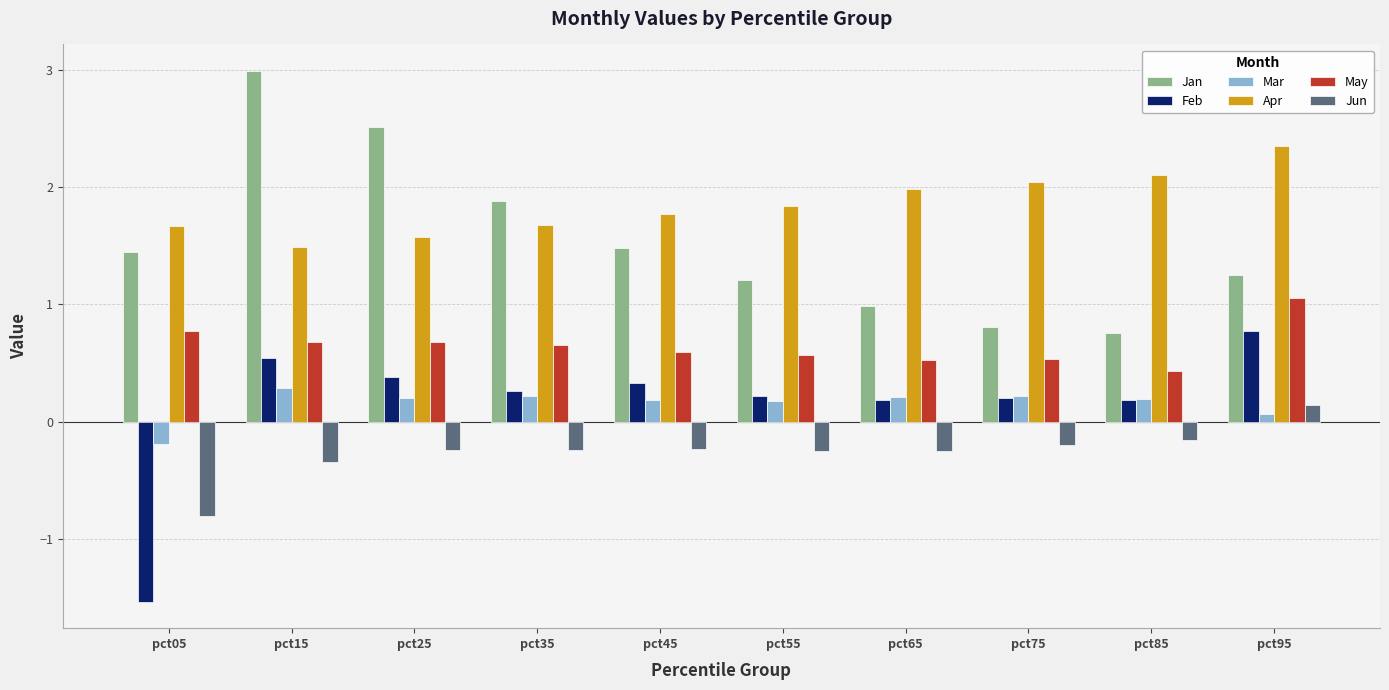

Is it true that Mar equals 0.2 at pct45?

True